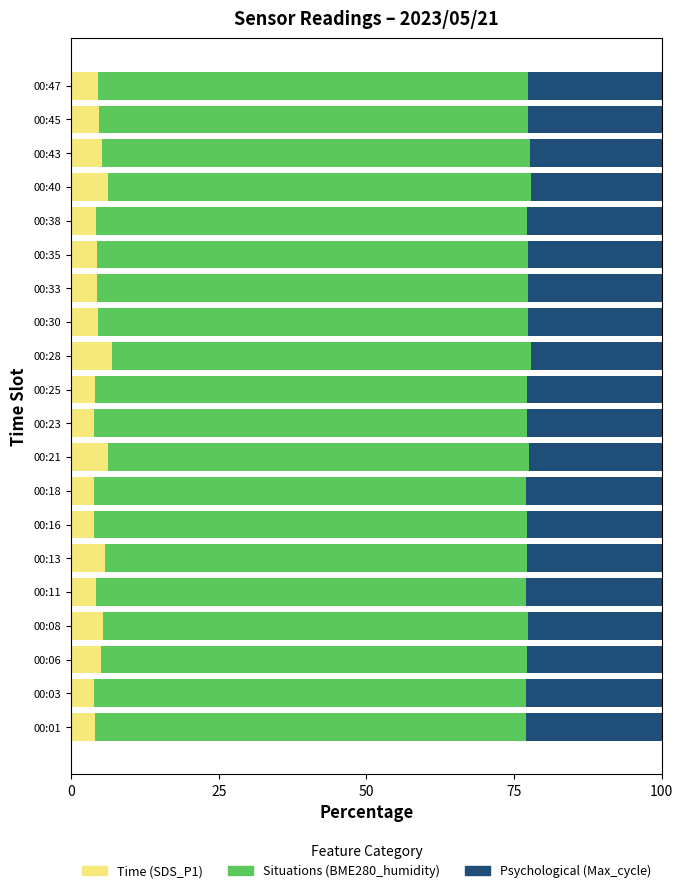

How many categories are shown in the chart?

20